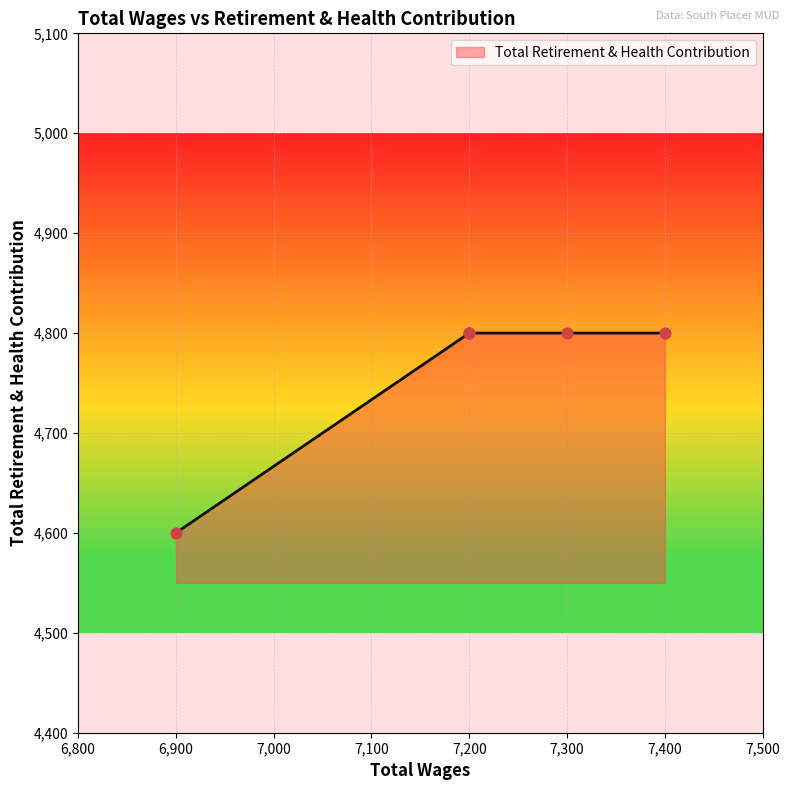

Between 7400.0 and 7300.0, which is larger?

7400.0